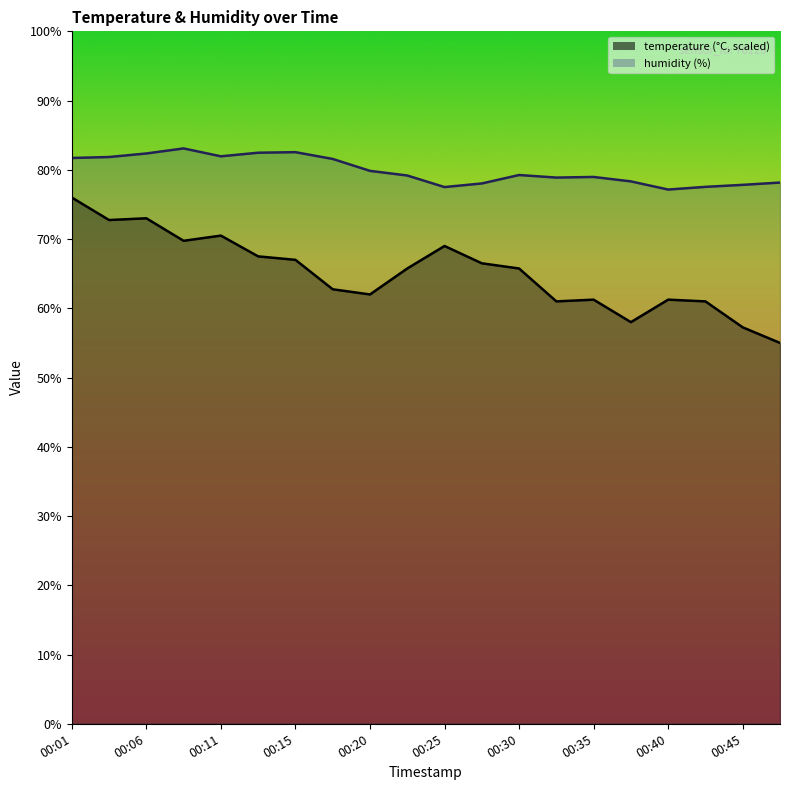

What is the difference between the temperature values at 00:03 and 00:42?

11.7